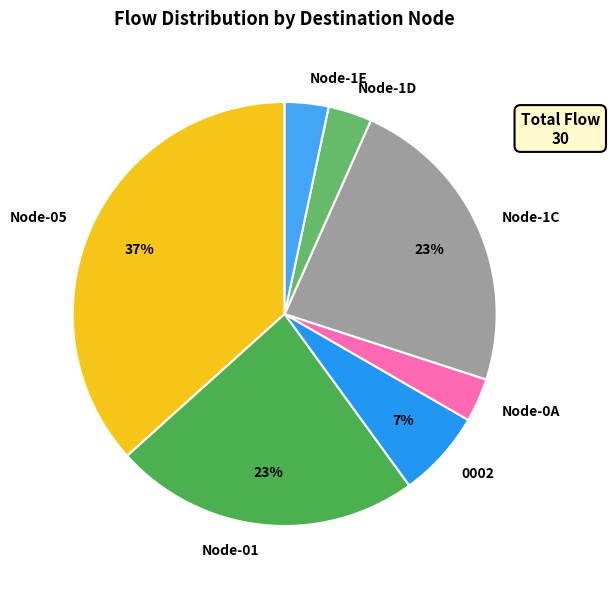

Is the sum of Node-05 and Node-01 greater than half?

Yes